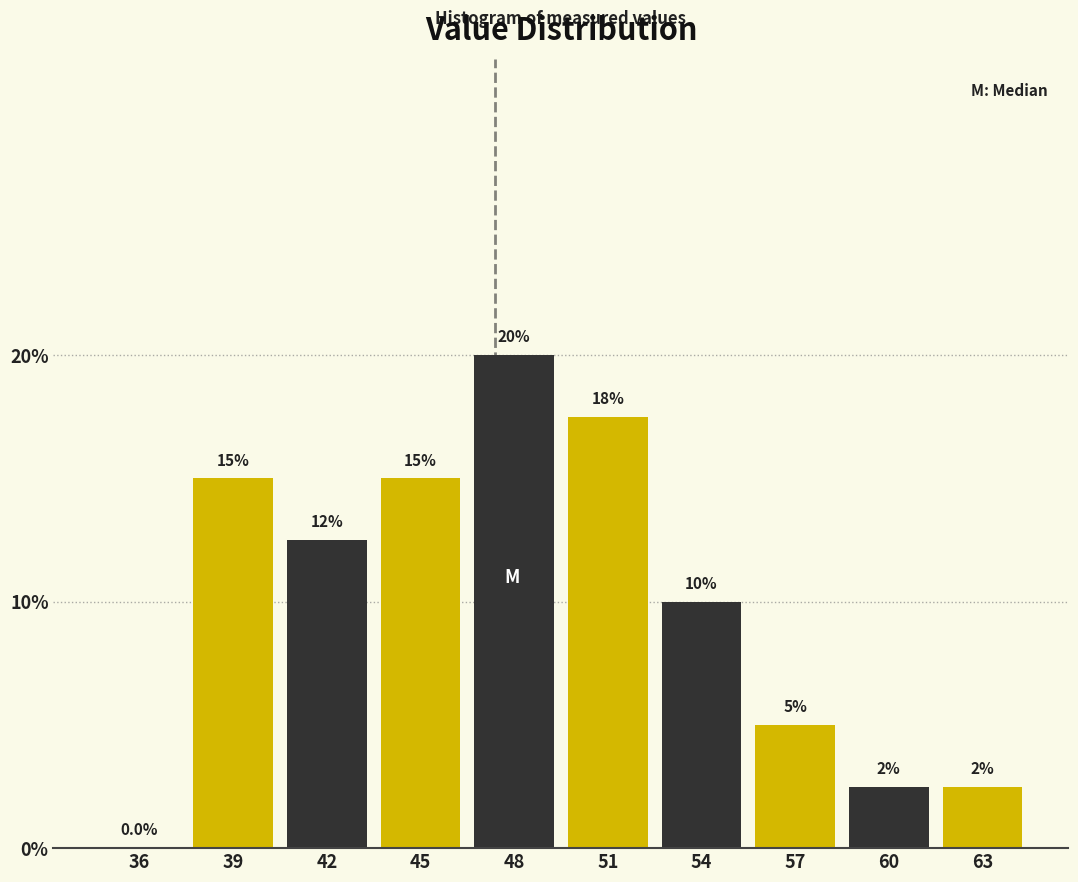

Reading right to left, extract all data points from this chart.

63=2.5	60=2.5	57=5.0	54=10.0	51=17.5	48=20.0	45=15.0	42=12.5	39=15.0	36=0.0